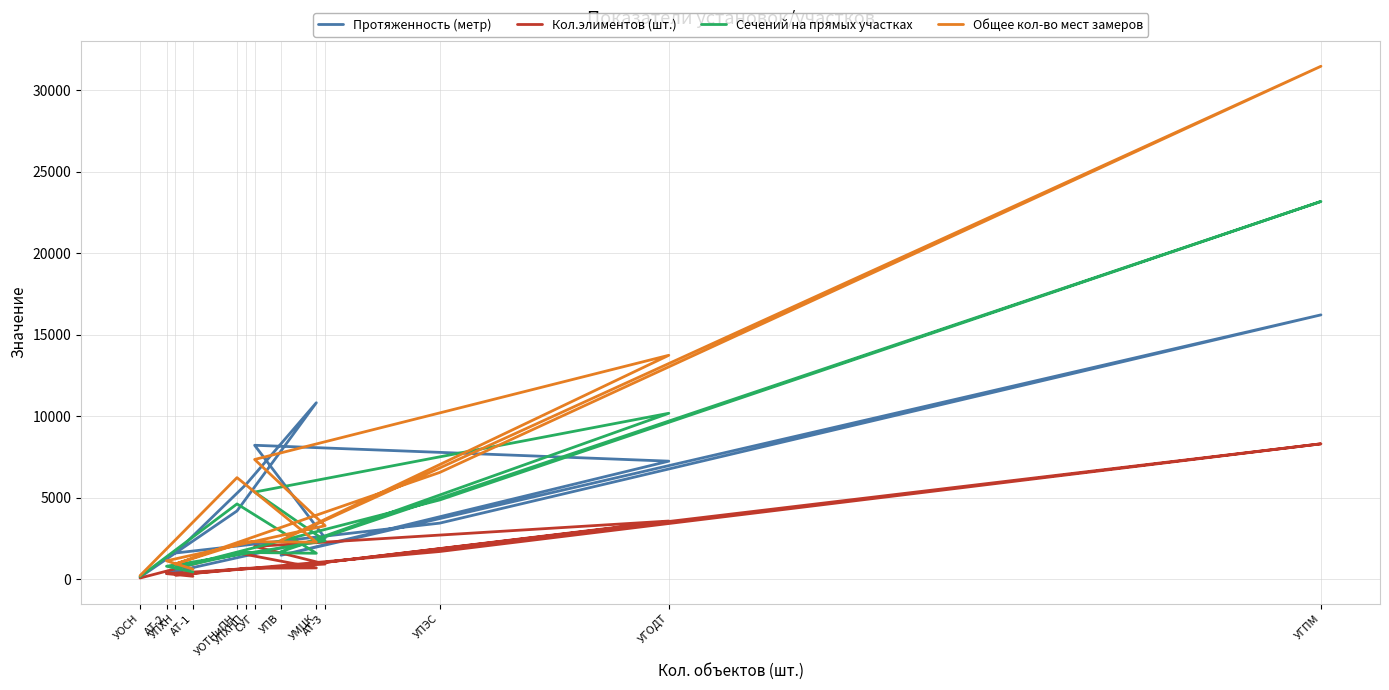

What is the difference between the maximum and minimum values in the Протяженность (метр) series?

16101.4